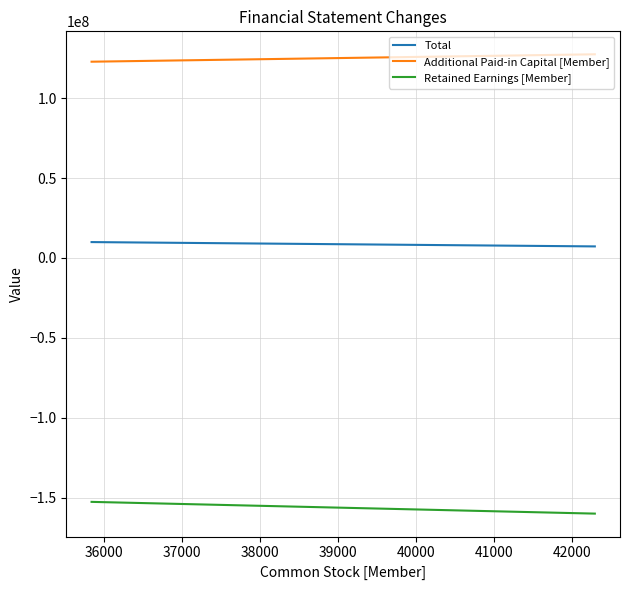

What is the smallest value displayed?

-159934818